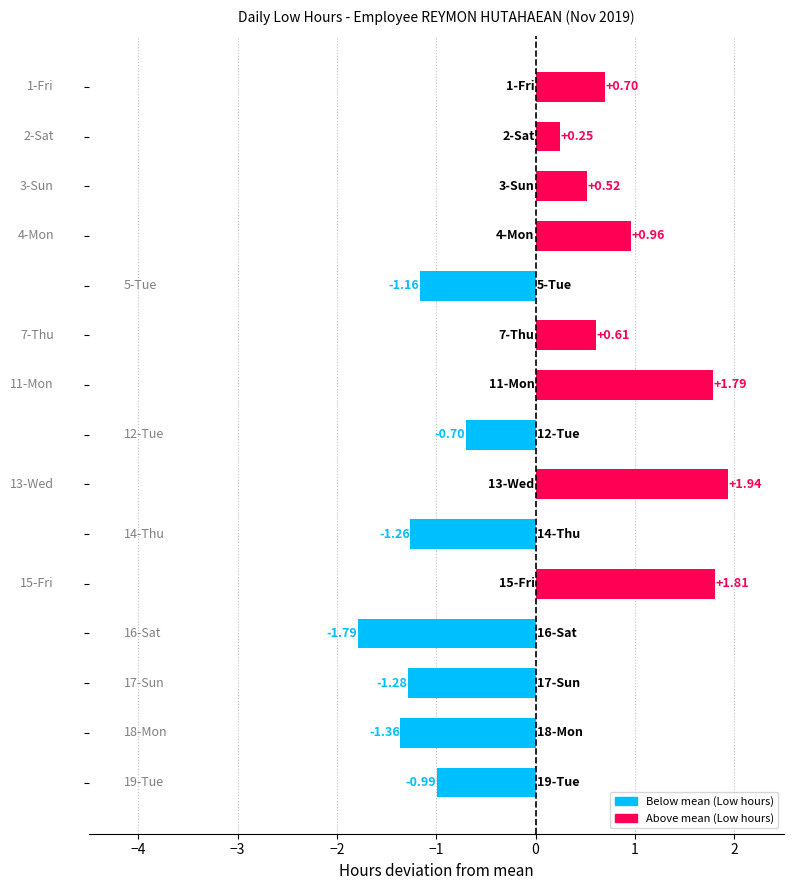

What is the difference between the second highest and minimum values?

3.6